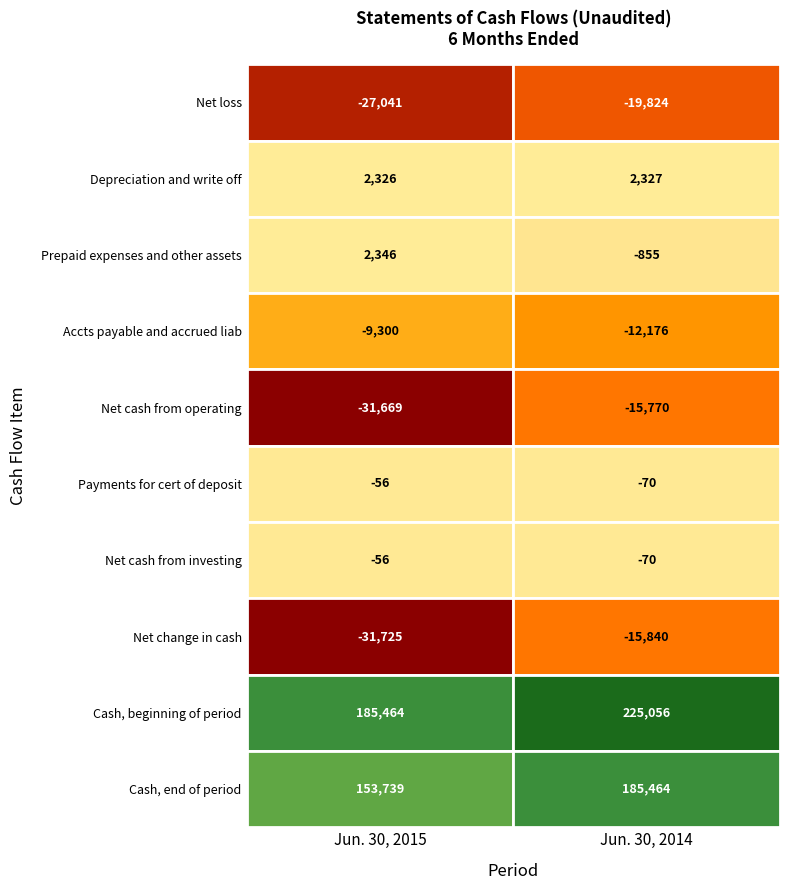

What is the difference between the highest and lowest values at 1?

244880